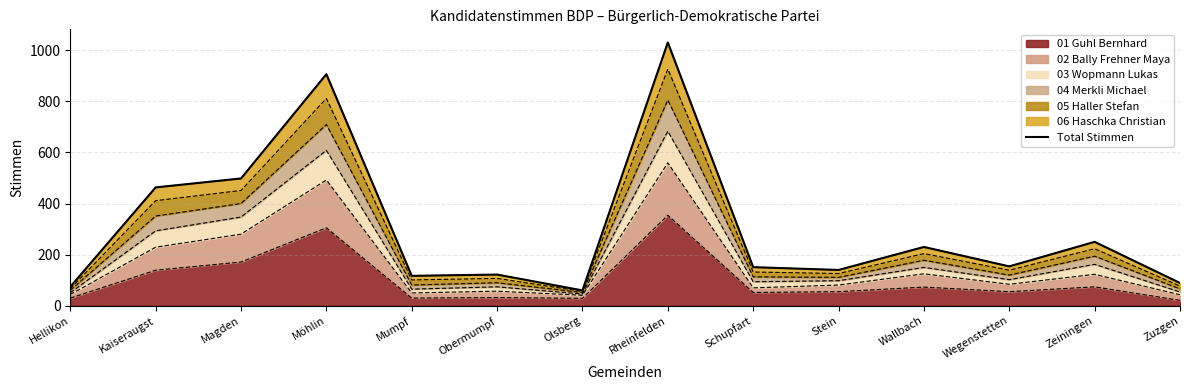

The chart shows a value of 117 at Hellikon. True or false?

False